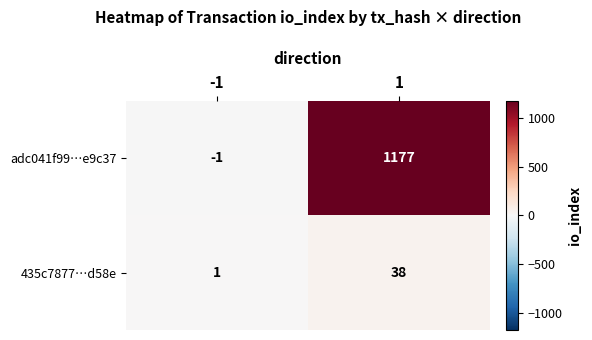

Reading right to left, transcribe all the data shown in this chart.

adc041f99…e9c37: 1=1177	-1=-1
435c7877…d58e: 1=38	-1=1